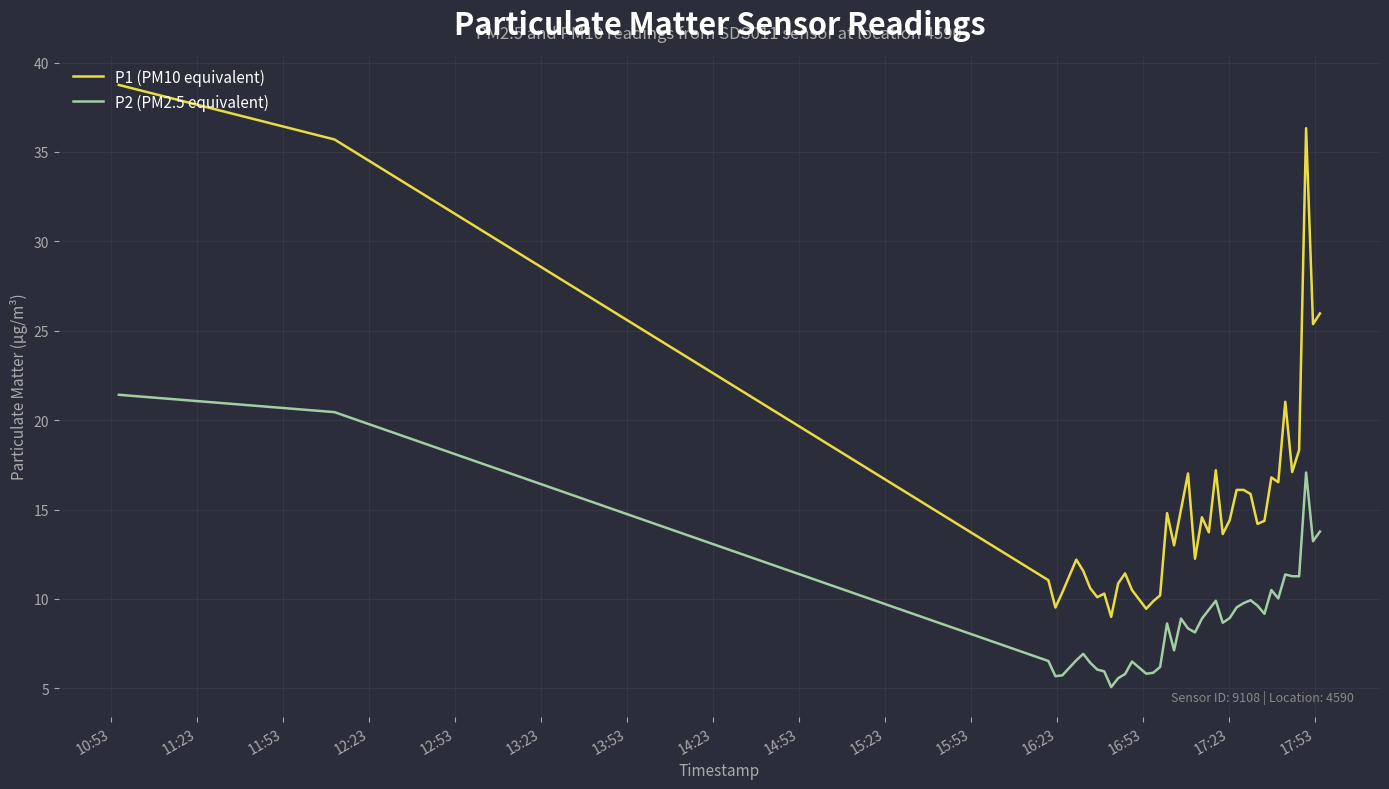

What is the maximum value shown in the chart?

38.8